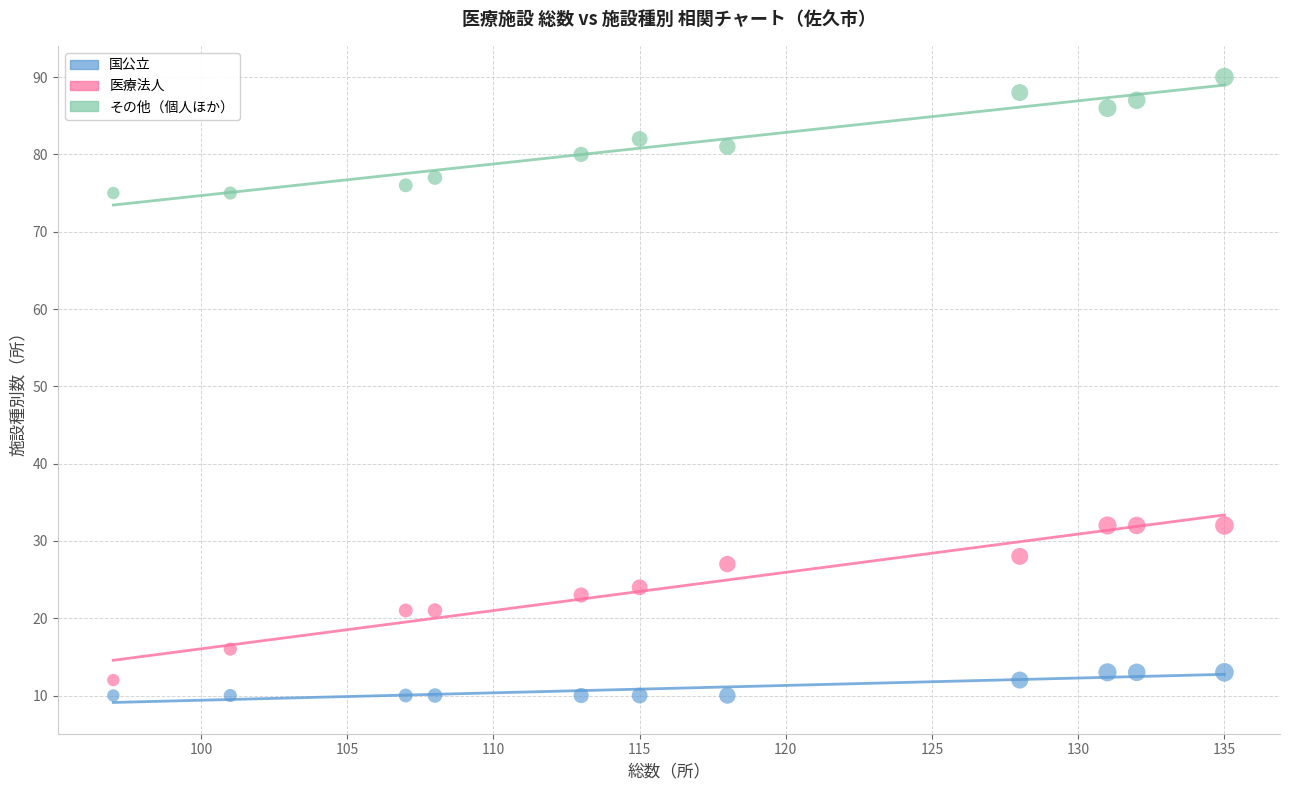

Across all data points, what is the range of X values (max minus min)?

38